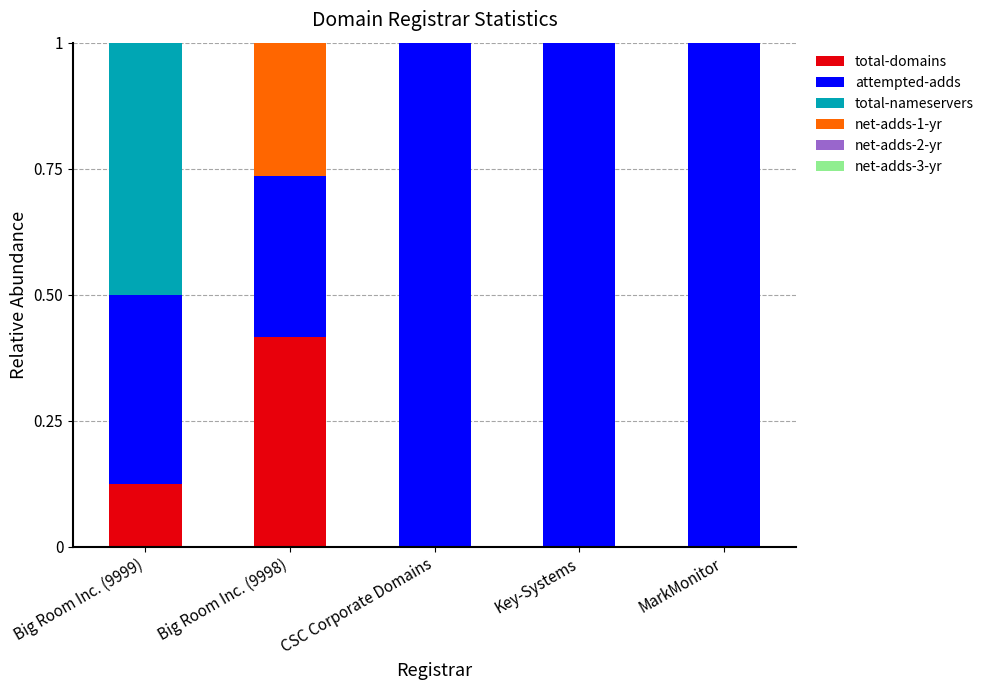

What is the total value across all series at CSC Corporate Domains?

1.0